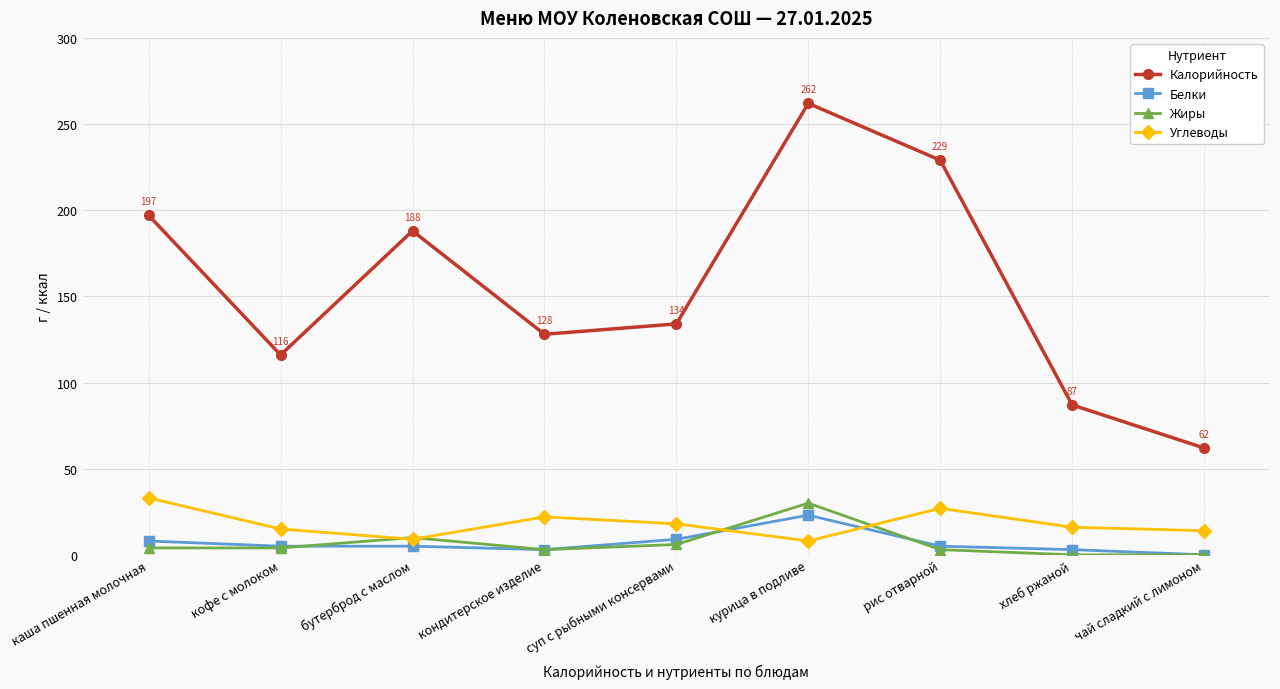

How many interior local peaks does the Углеводы series have?

2